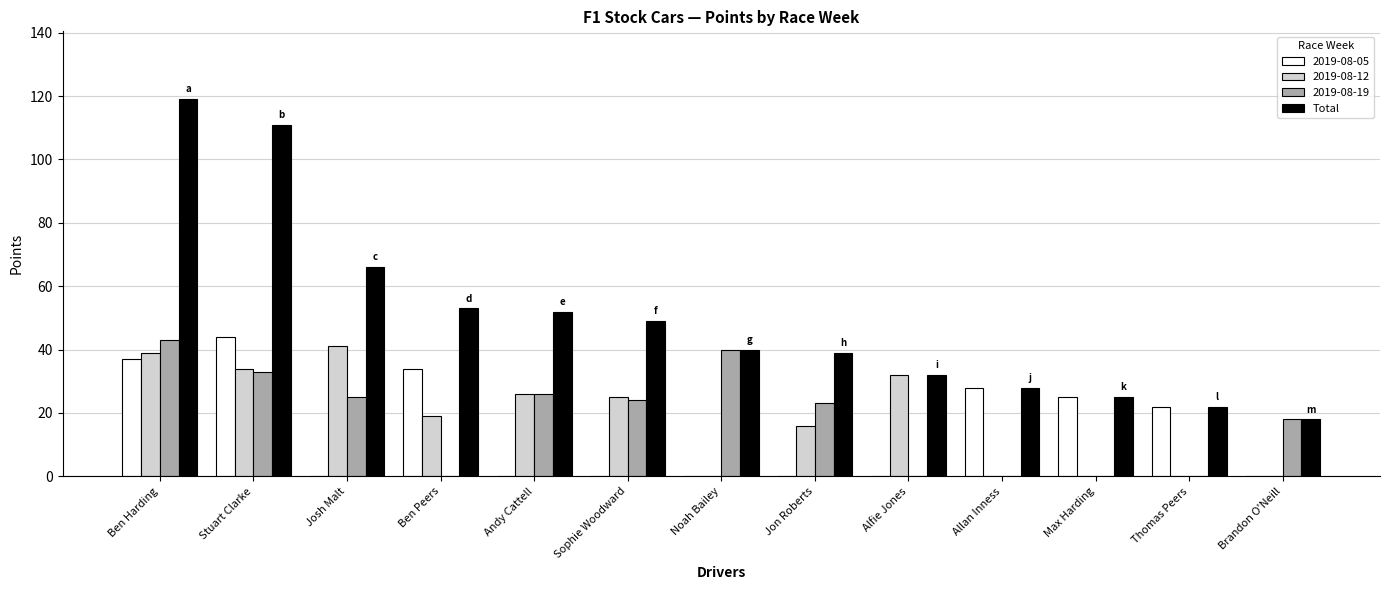

At which category is the sum across all series the highest?

Ben Harding